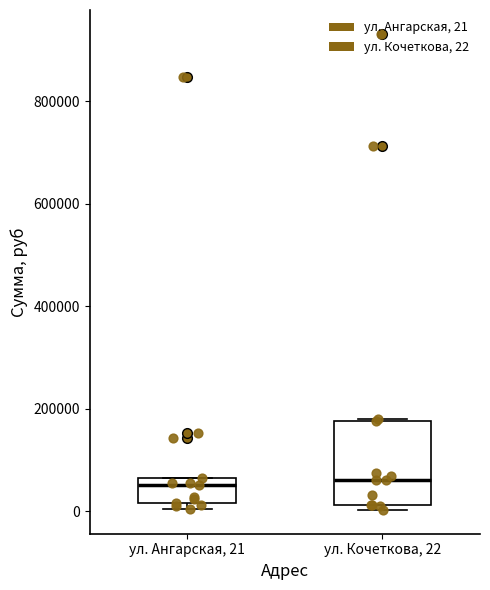

Which box is the tallest, from its lower edge to its upper edge?

ул. Кочеткова, 22